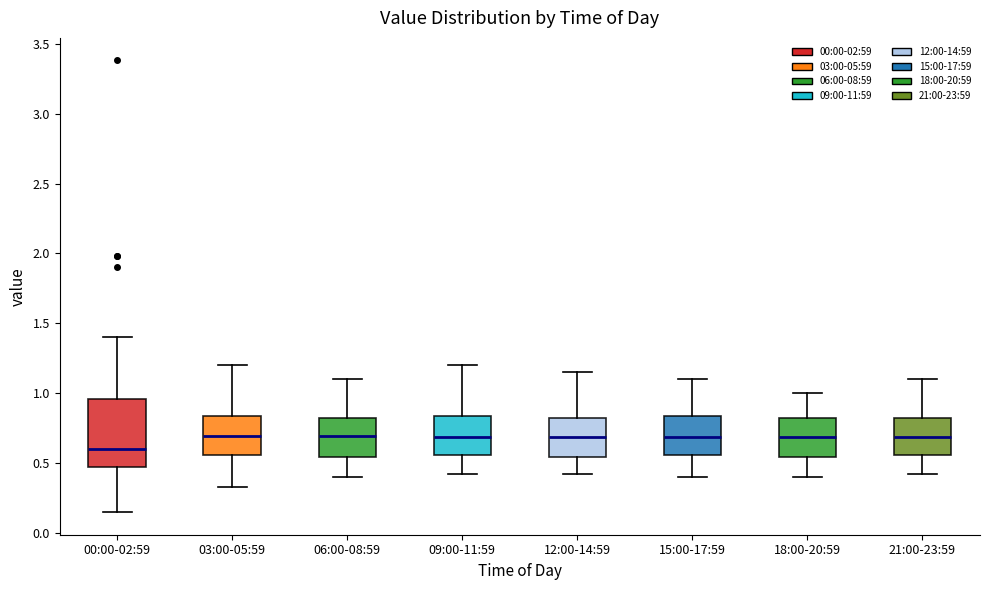

Reading left to right, transcribe this box plot: for each box, give where its median line is, the range the box spans, and where its two whiskers end, as read against the y-axis. The values are not printed on the chart, so give them approximately, as read against the axis.

00:00-02:59: median 0.60, box 0.45 to 0.95, whiskers 0.15 to 1.40
03:00-05:59: median 0.70, box 0.55 to 0.85, whiskers 0.35 to 1.20
06:00-08:59: median 0.70, box 0.55 to 0.80, whiskers 0.40 to 1.10
09:00-11:59: median 0.70, box 0.55 to 0.85, whiskers 0.40 to 1.20
12:00-14:59: median 0.70, box 0.55 to 0.80, whiskers 0.40 to 1.15
15:00-17:59: median 0.70, box 0.55 to 0.85, whiskers 0.40 to 1.10
18:00-20:59: median 0.70, box 0.55 to 0.80, whiskers 0.40 to 1.00
21:00-23:59: median 0.70, box 0.55 to 0.80, whiskers 0.40 to 1.10